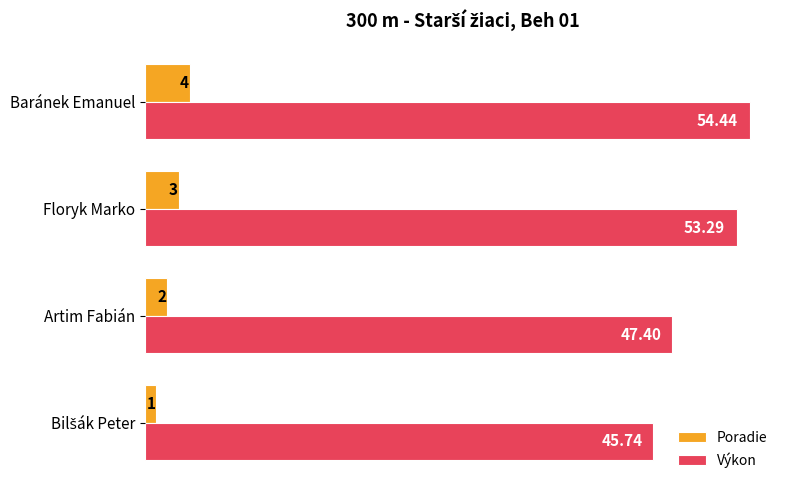

Rank the series by their maximum value, from highest to lowest.

Výkon, Poradie